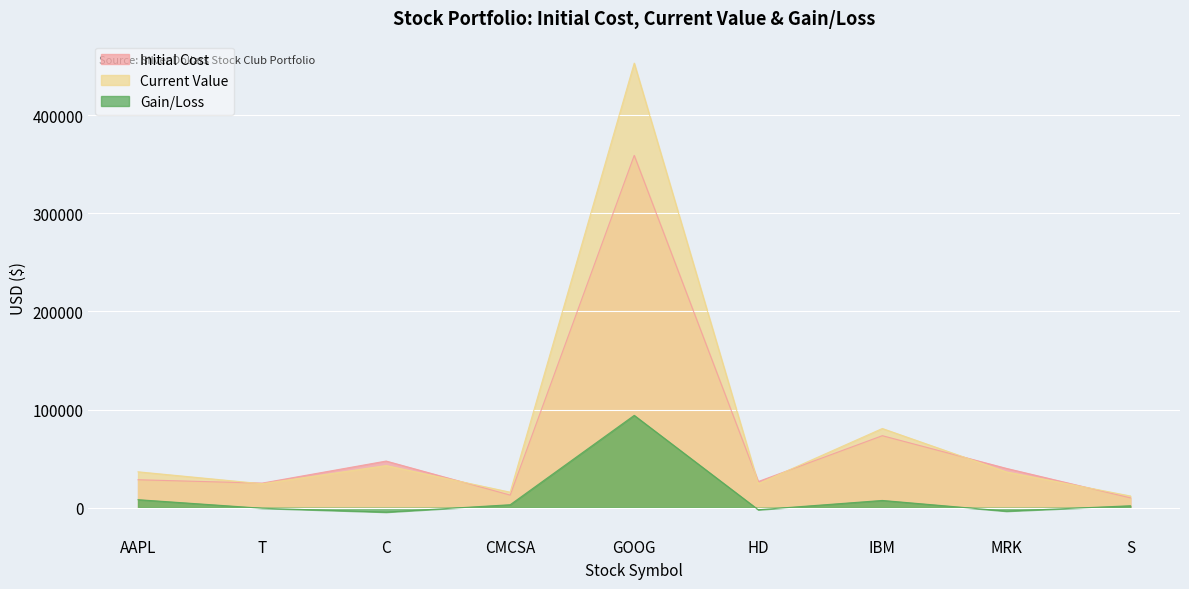

What is the difference between the highest and lowest values at MRK?

43614.5